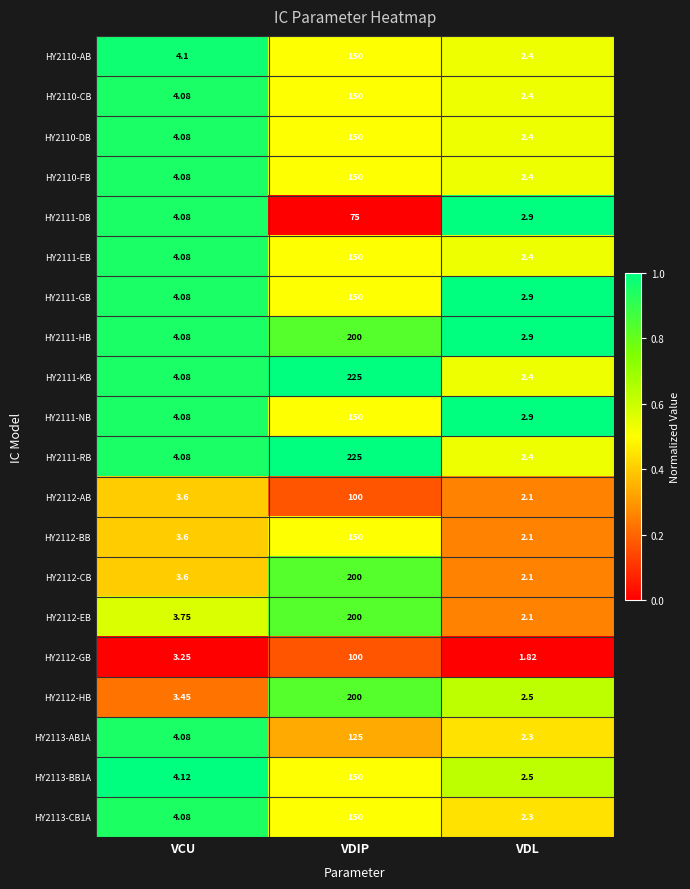

At which label does HY2113-CB1A first exceed 4?

VCU